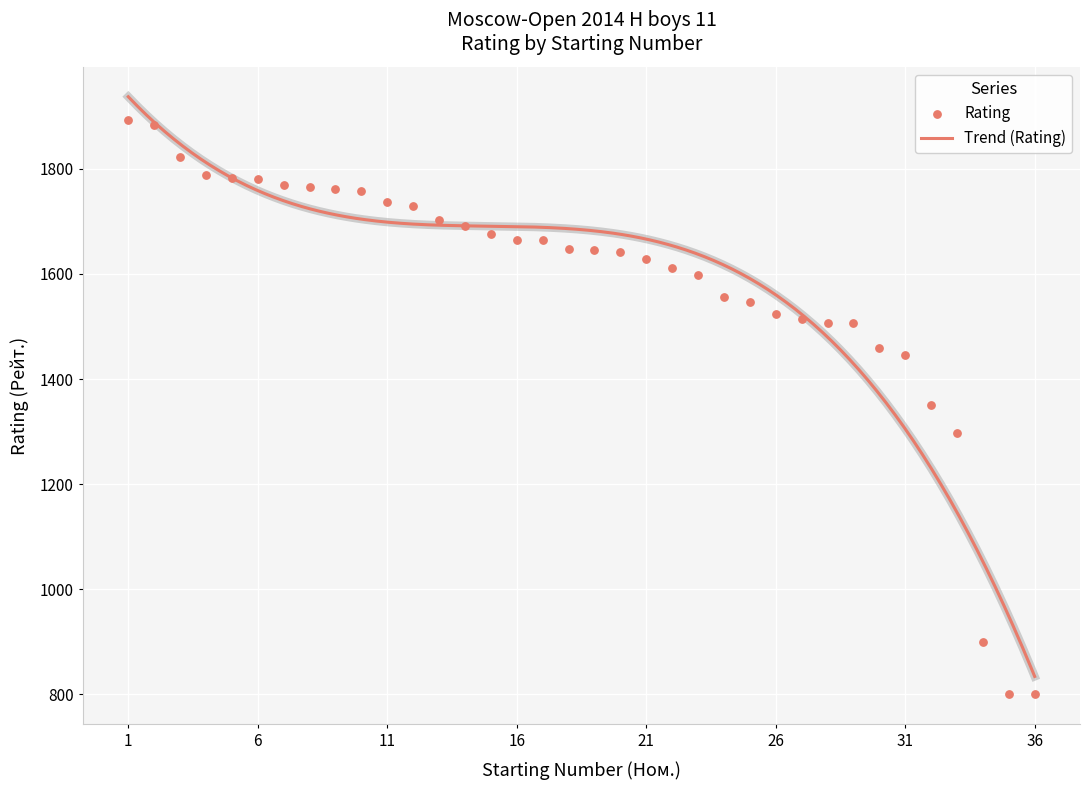

What is the change in value from 4 to 9?

-26